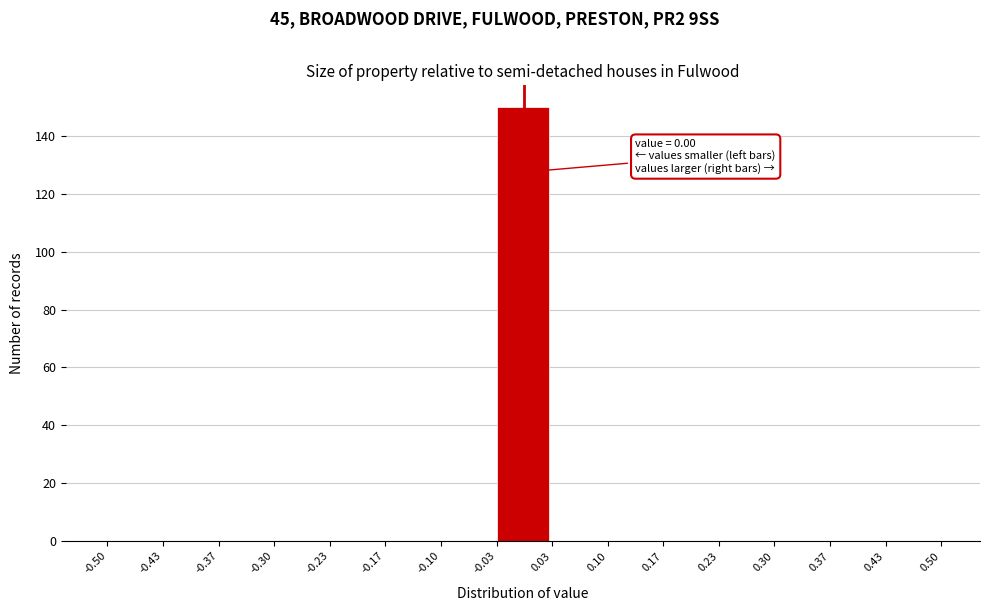

Which range on the x-axis has the tallest bar?

-0.03 to 0.03